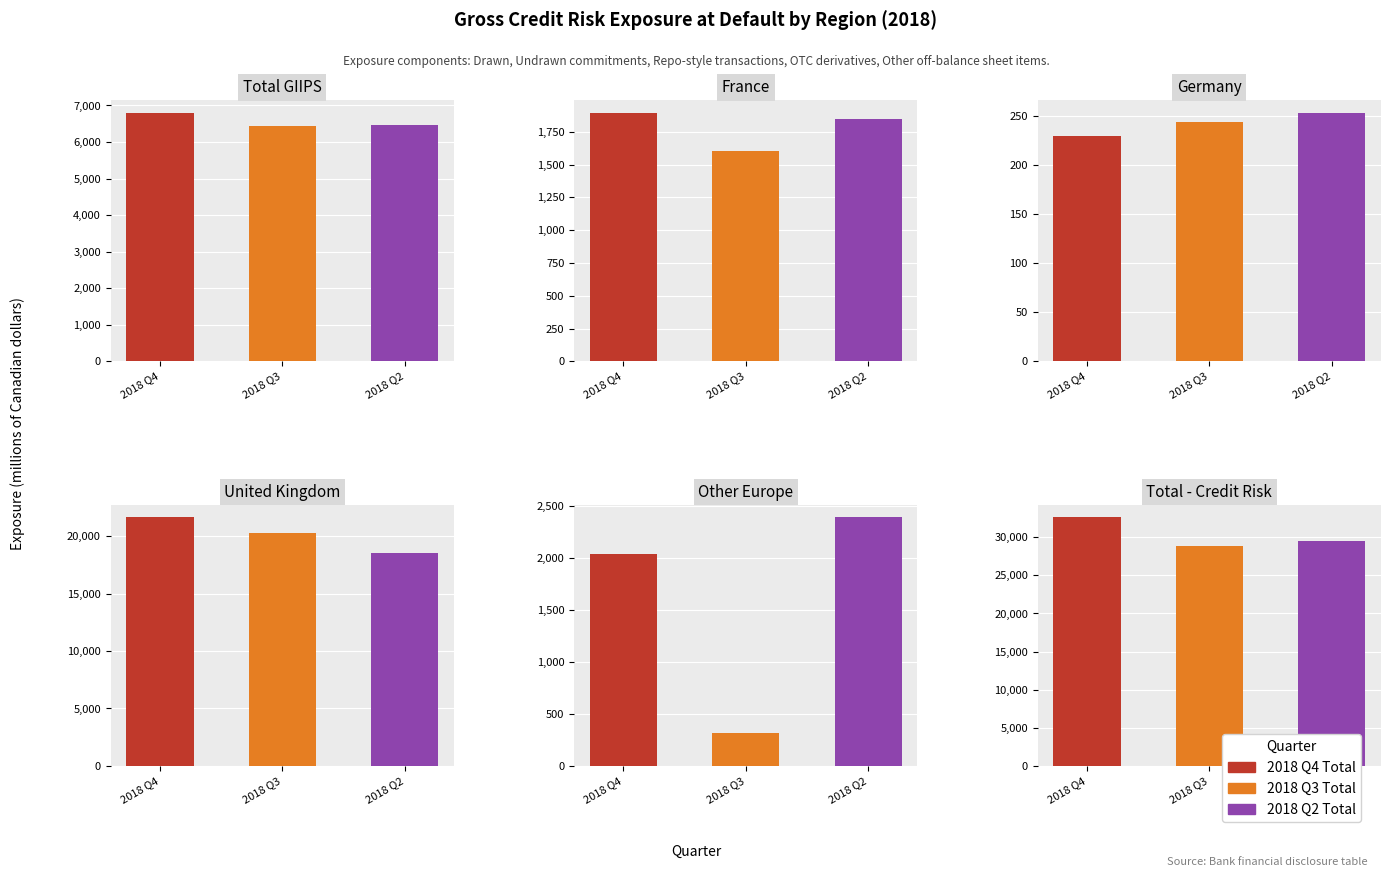

Is it true that United Kingdom equals 34781 at 2018 Q3?

False